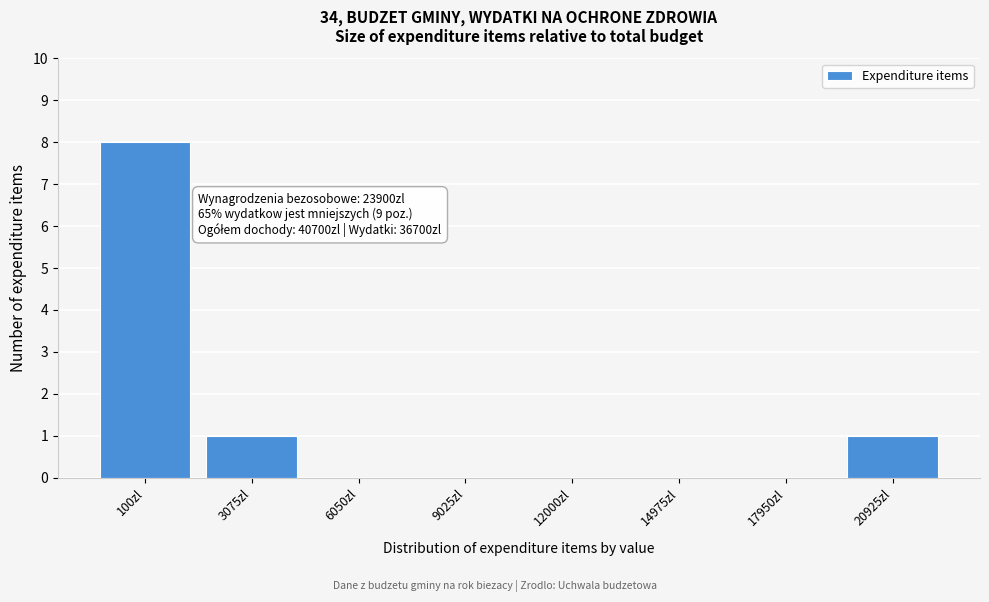

Reading right to left, transcribe all the data shown in this chart.

20925zl=1	17950zl=0	14975zl=0	12000zl=0	9025zl=0	6050zl=0	3075zl=1	100zl=8